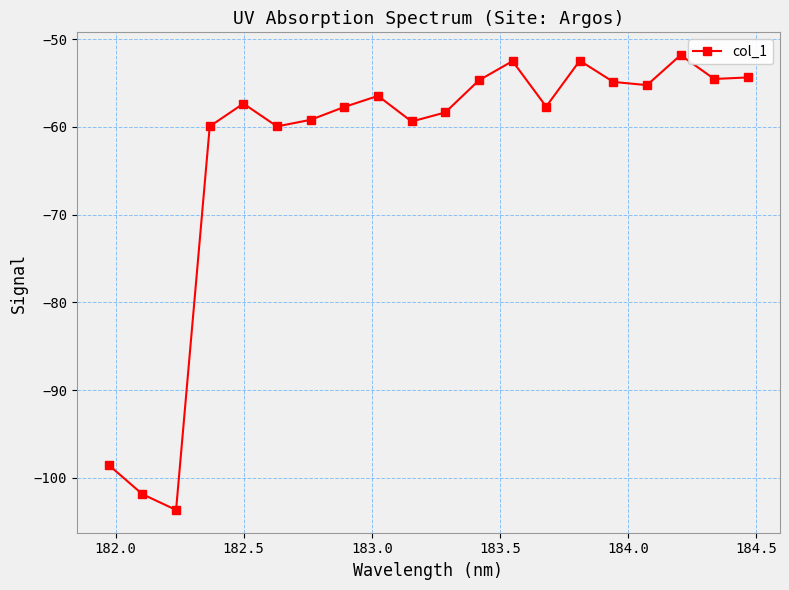

True or false: the data has more than 2 interior local peaks.

True